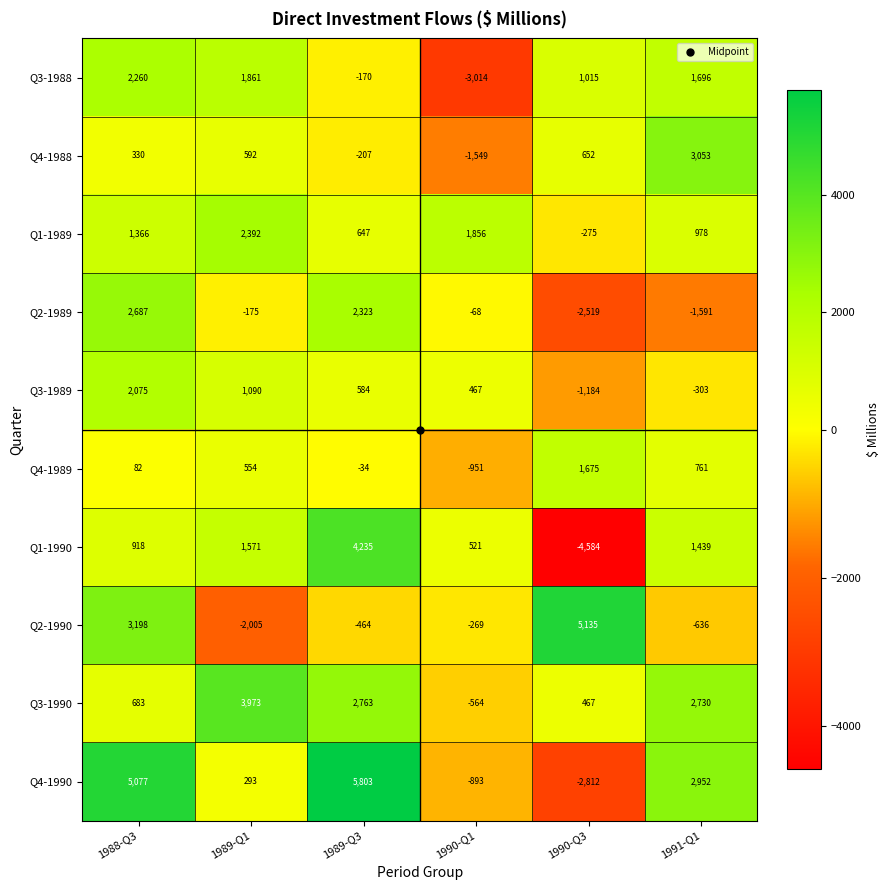

What is the average value of the Q2-1989 series?

110